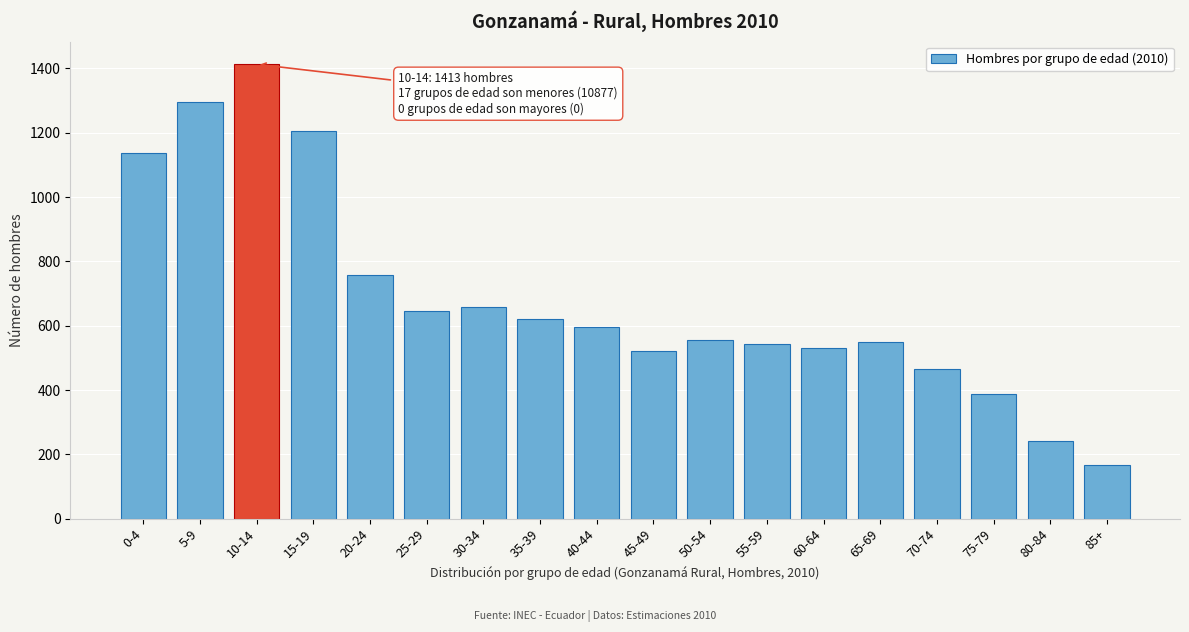

What is the approximate value at 75-79?

387